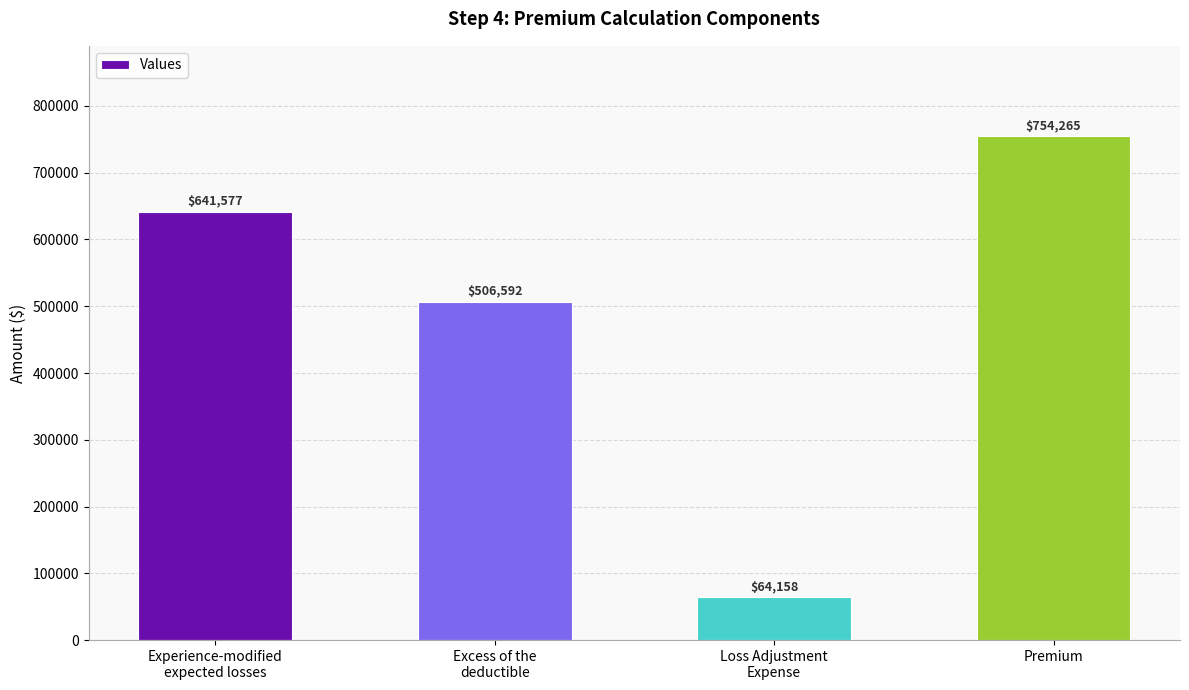

Read the value at Premium.

754265.5